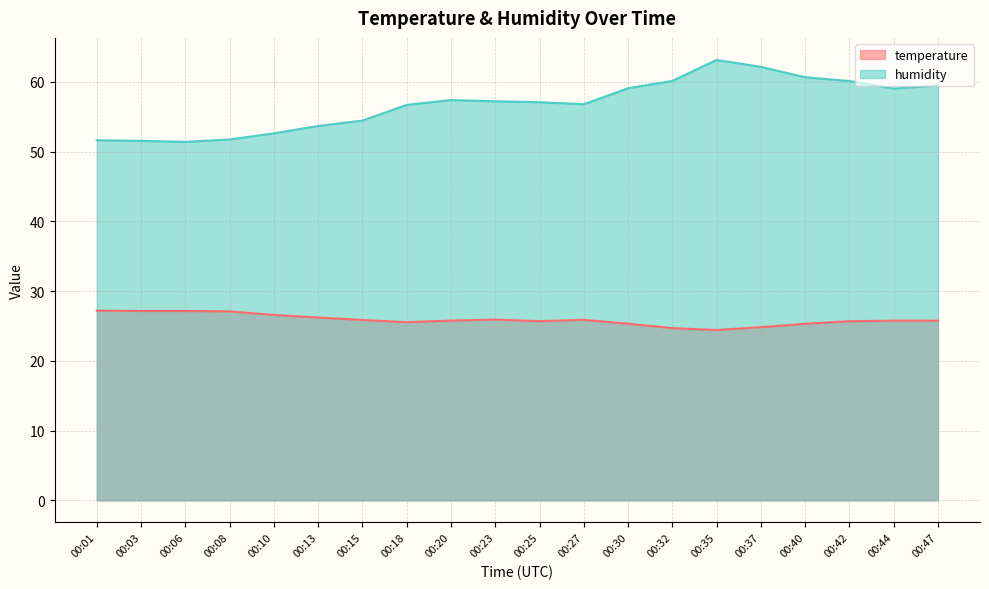

Where is temperature nearest to the value 25?

00:37